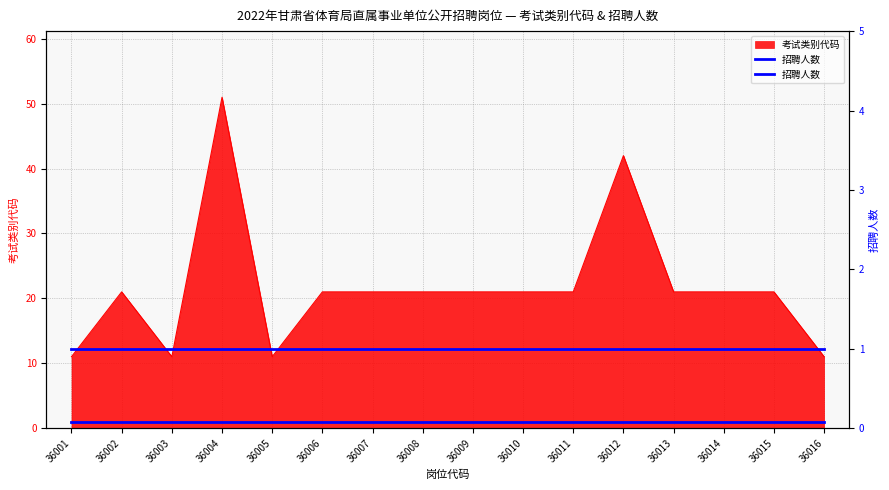

What is the difference between the values at 36007 and 36016?

10